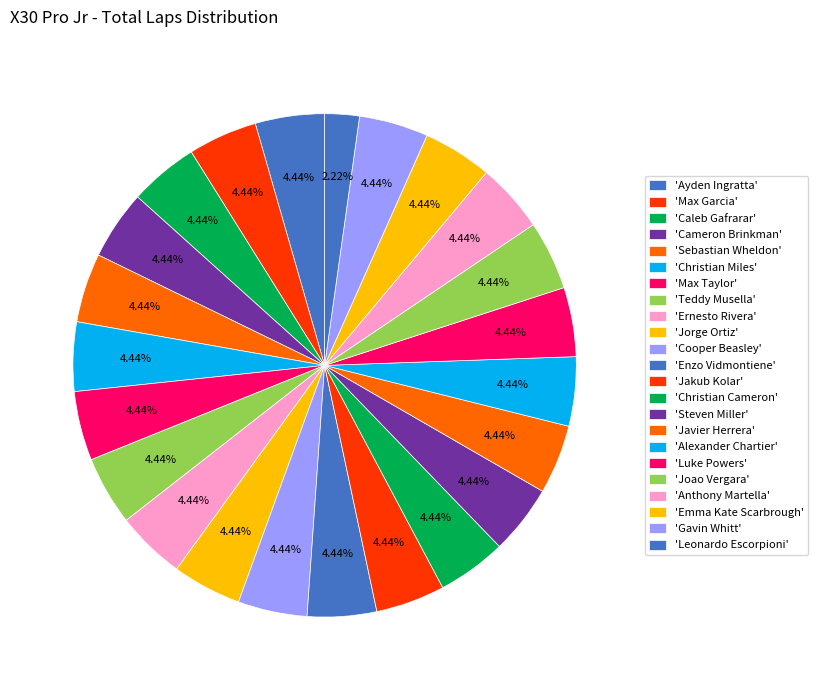

What is the largest slice in the pie chart?

Ayden Ingratta